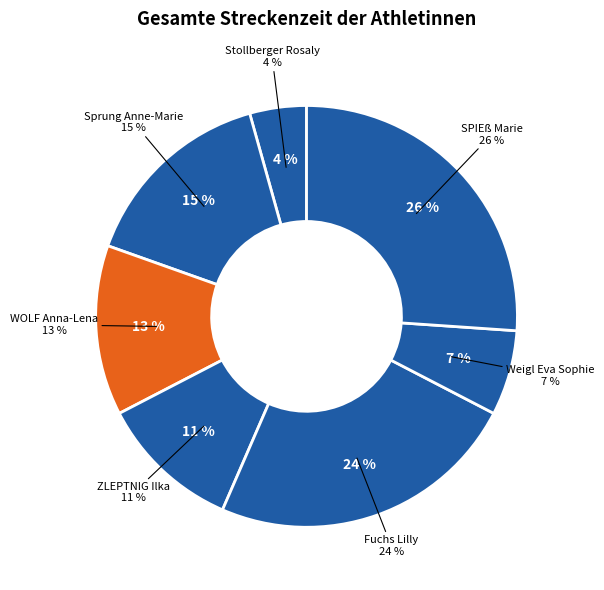

Which slice is the largest?

SPIEß Marie